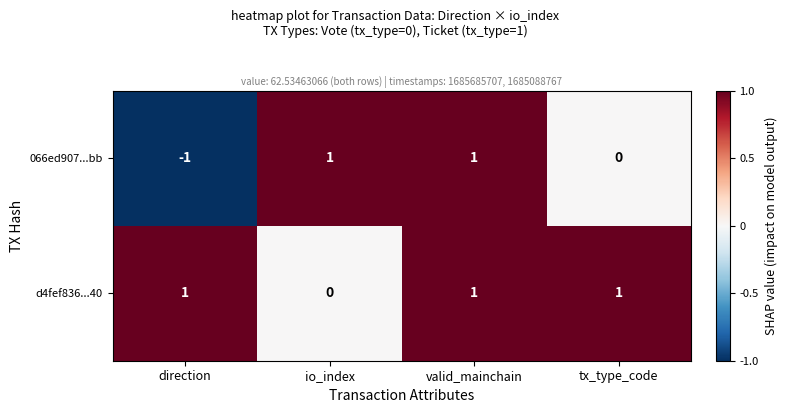

The value of d4fef836...40 at tx_type_code is 1. True or false?

True